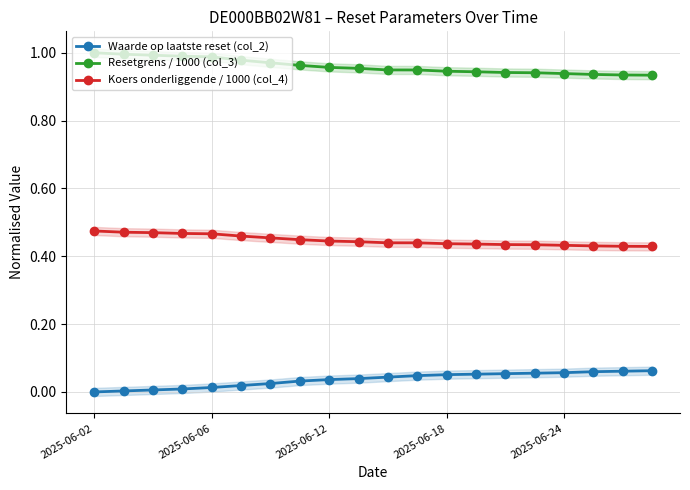

True or false: Koers onderliggende / 1000 (col_4) and Waarde op laatste reset (col_2) intersect in this chart.

False